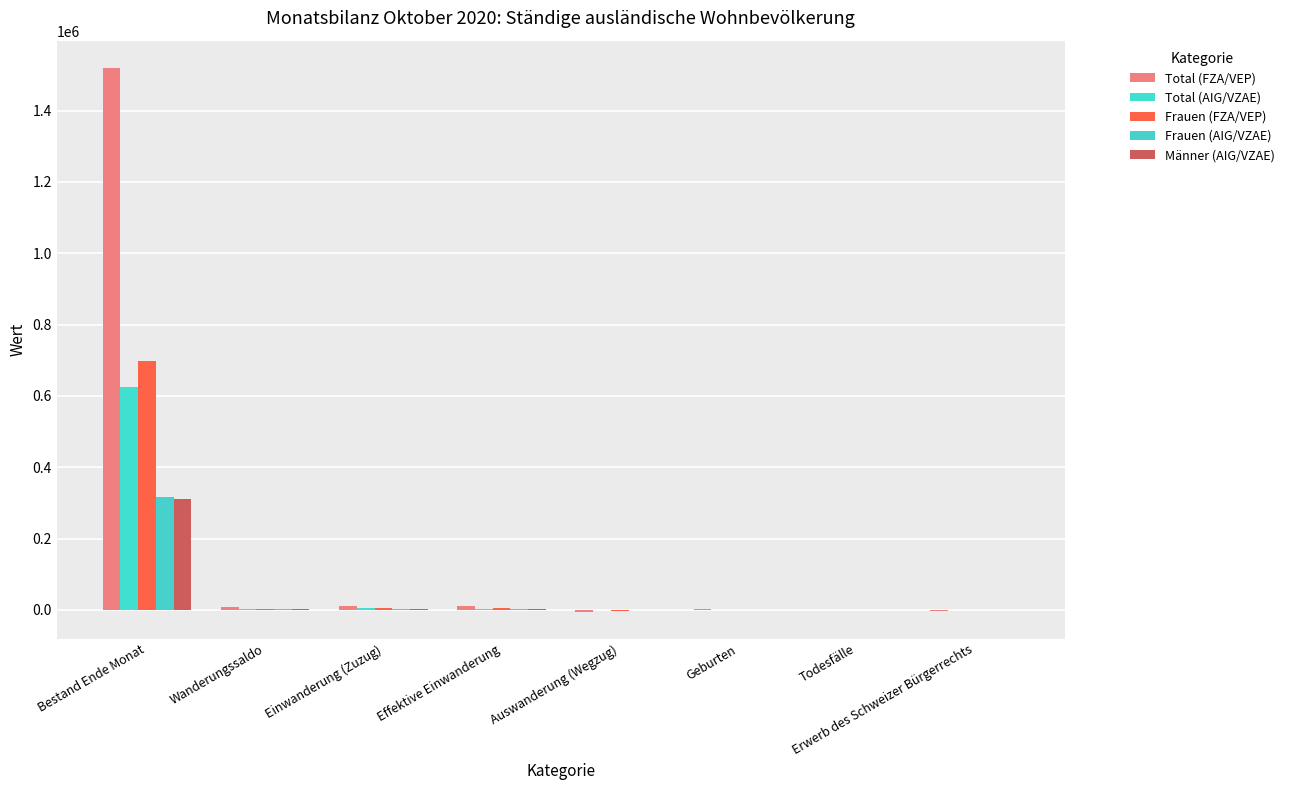

How many categories are shown in the chart?

8